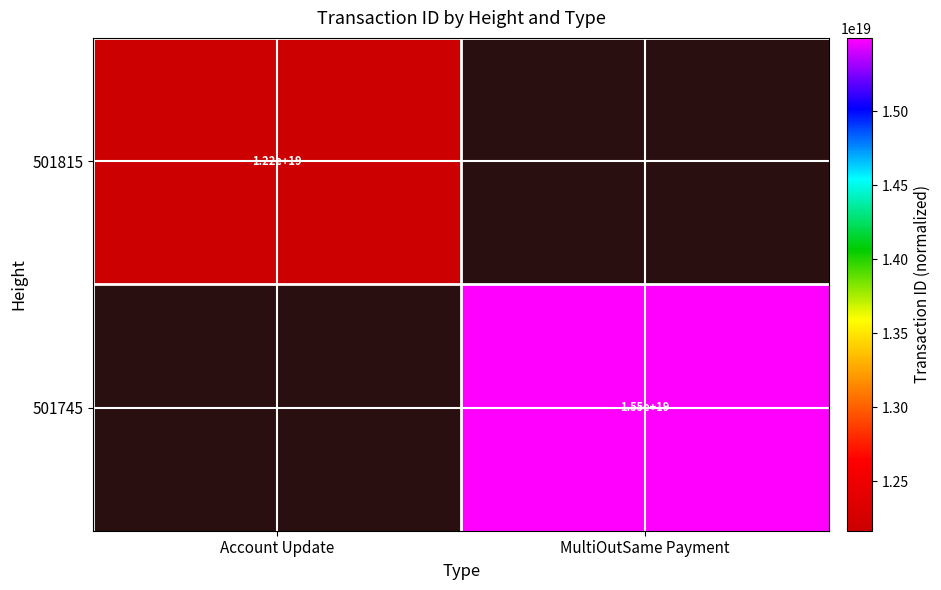

The 501745 series shows 15500000000000000000 at MultiOutSame Payment. True or false?

True